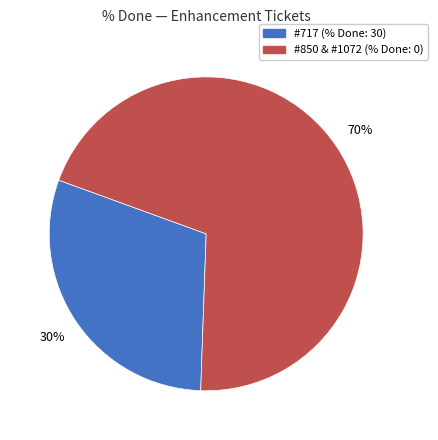

To the nearest percent, what is the average slice percentage?

50%